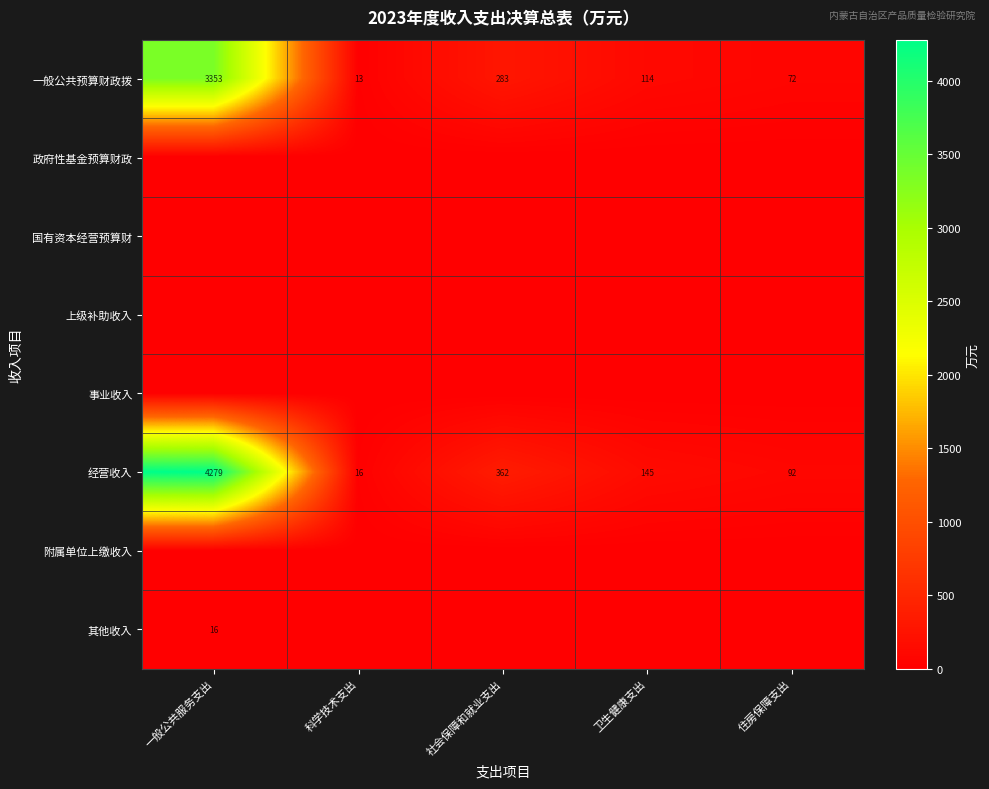

At which label is 一般公共预算财政拨 closest to 1683?

社会保障和就业支出